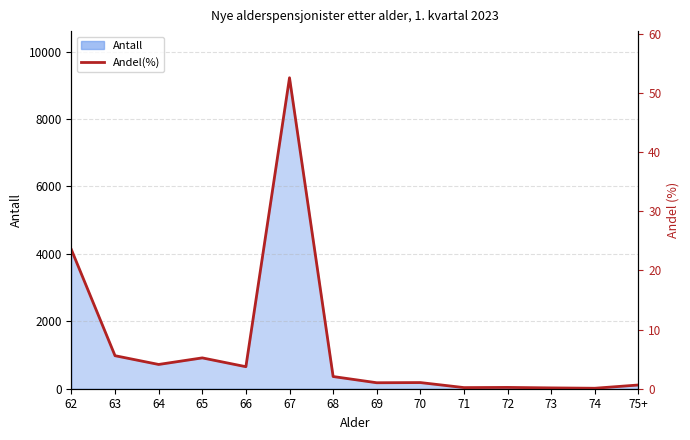

Count the number of values greater than 2.

7